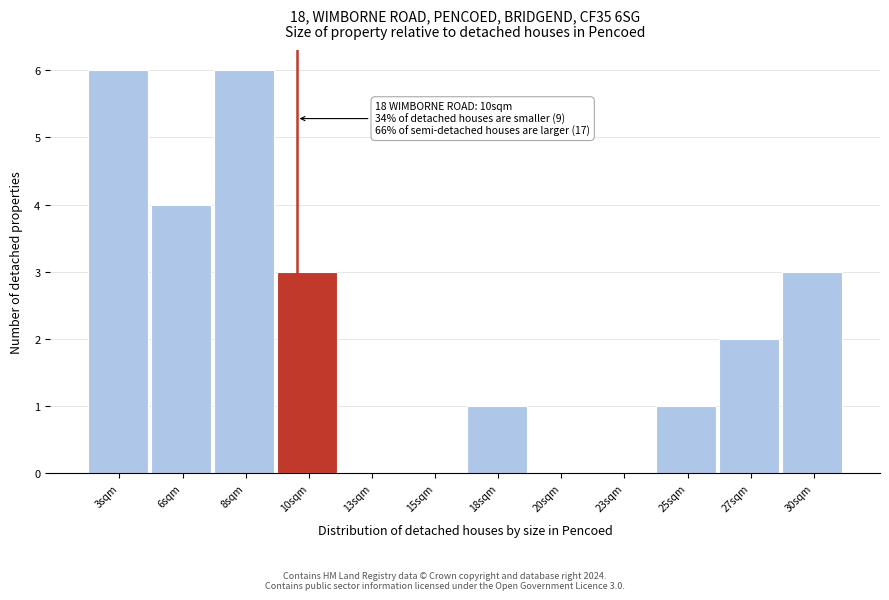

Reading left to right, extract all data points from this chart.

3sqm=6	6sqm=4	8sqm=6	10sqm=3	13sqm=0	15sqm=0	18sqm=1	20sqm=0	23sqm=0	25sqm=1	27sqm=2	30sqm=3